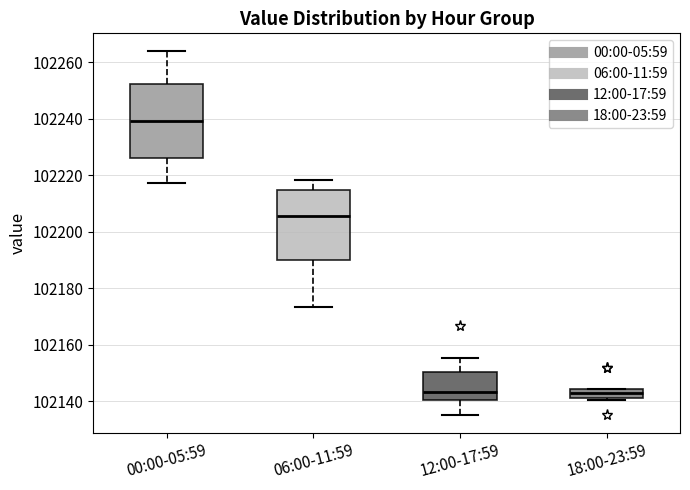

Where is the upper edge of the box for 00:00-05:59 on the y-axis? The values are not printed on the chart, so give them approximately, as read against the axis.

102252